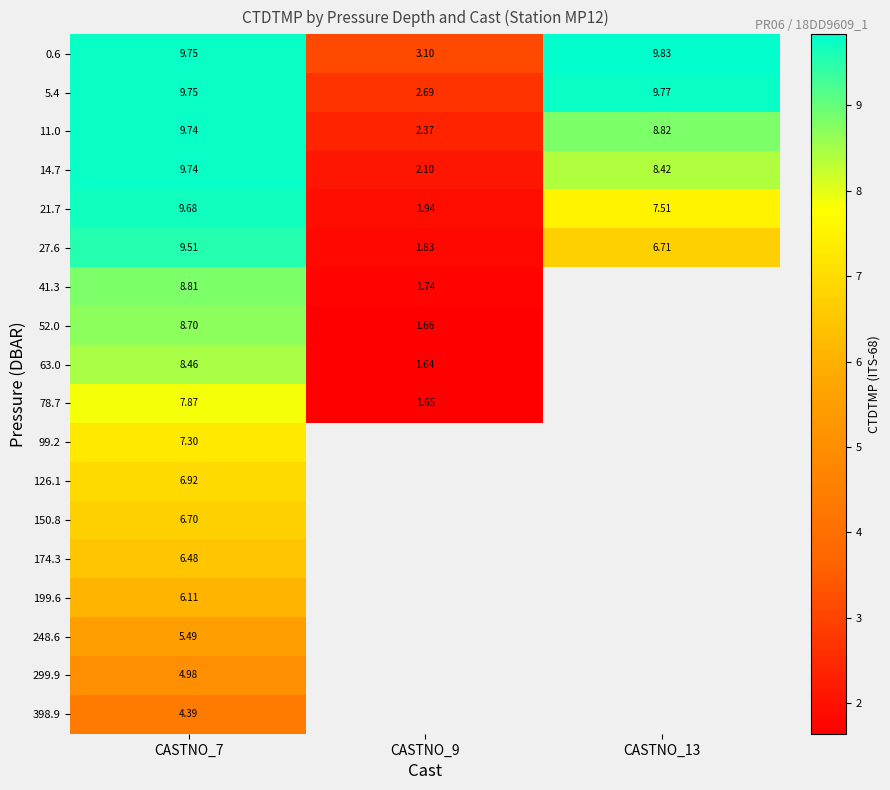

What is the difference between the highest and lowest values at CASTNO_9?

1.5